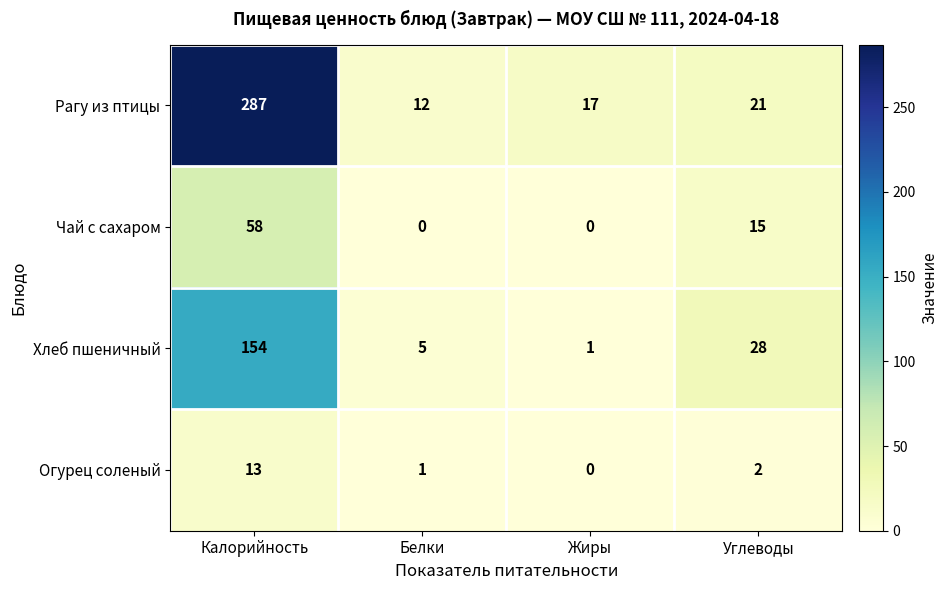

List the series in order of their overall mean, lowest first.

Огурец соленый, Чай с сахаром, Хлеб пшеничный, Рагу из птицы